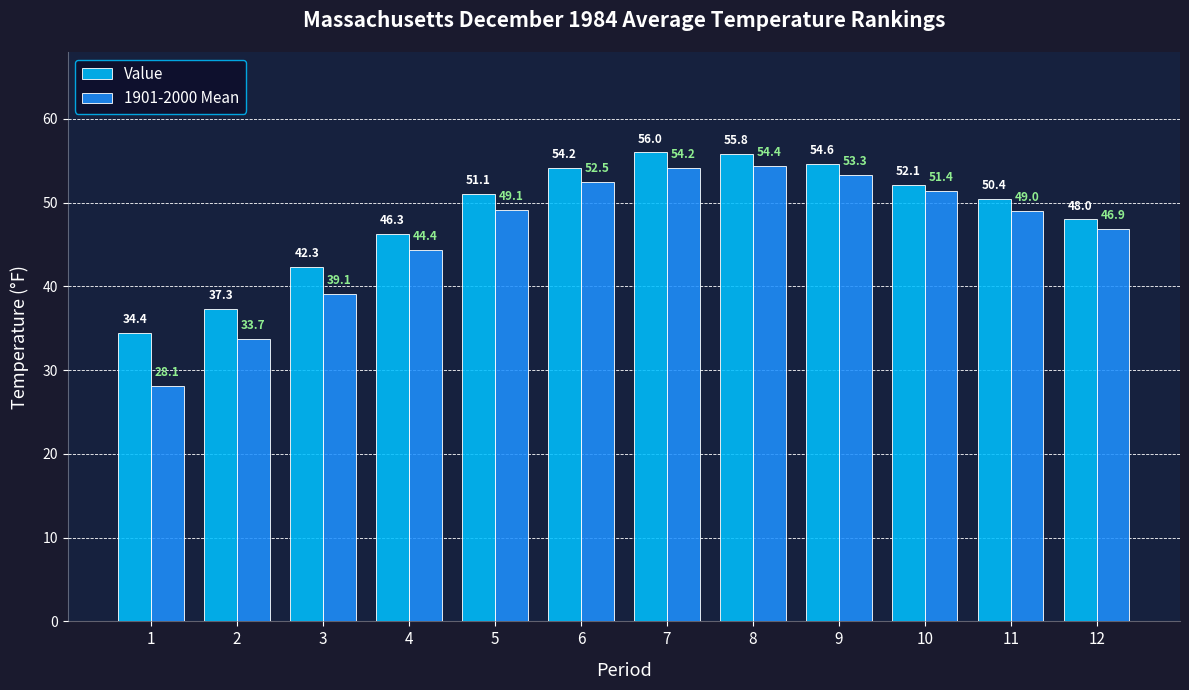

Reading left to right, list all the values displayed in this chart.

Value: 1=34.4	2=37.3	3=42.3	4=46.3	5=51.1	6=54.2	7=56.0	8=55.8	9=54.6	10=52.1	11=50.4	12=48.0
1901-2000 Mean: 1=28.1	2=33.7	3=39.1	4=44.4	5=49.1	6=52.5	7=54.2	8=54.4	9=53.3	10=51.4	11=49.0	12=46.9